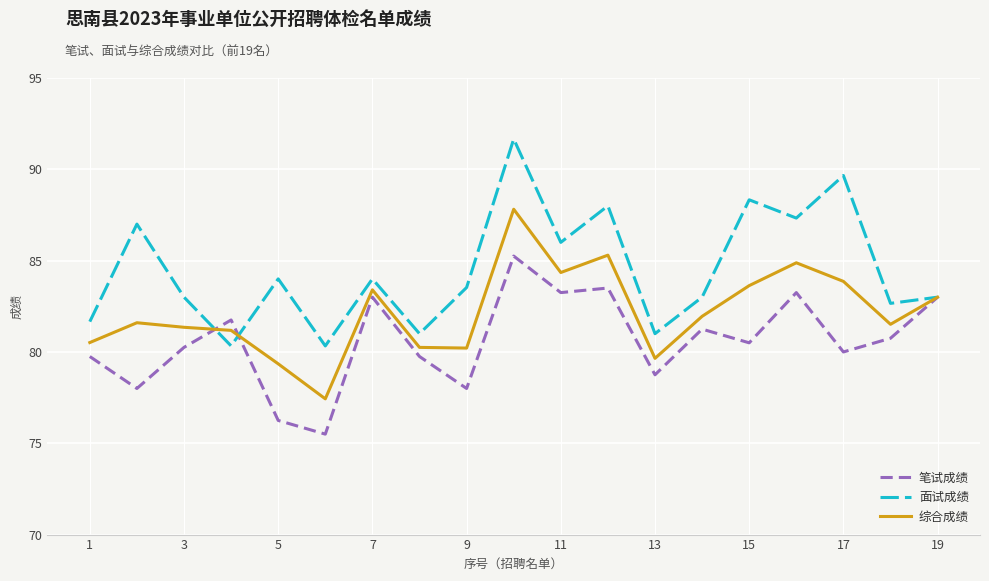

List the series in order of their peak value, highest first.

面试成绩, 综合成绩, 笔试成绩